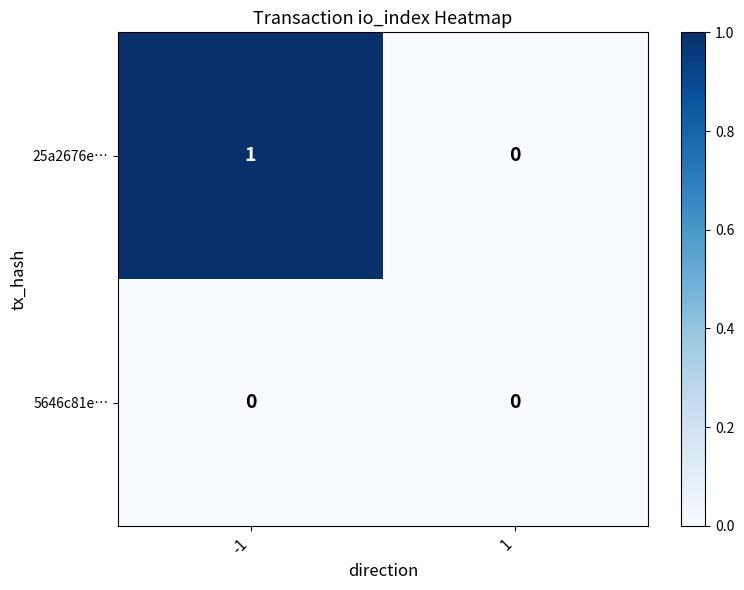

At which category is the sum across all series the highest?

-1